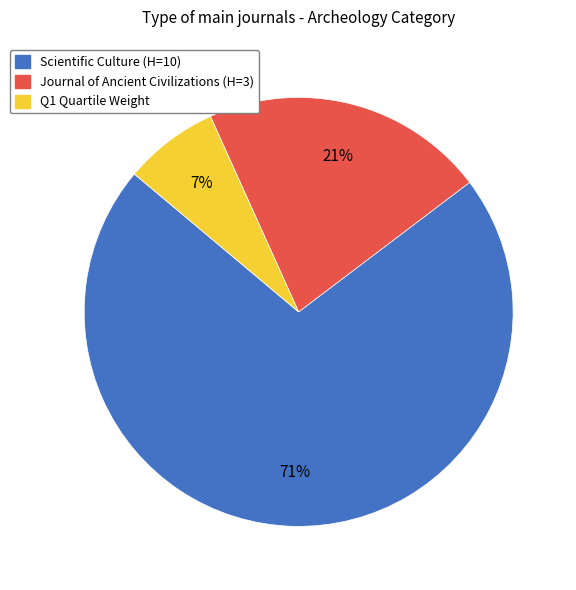

To the nearest percent, what is the average slice percentage?

33%